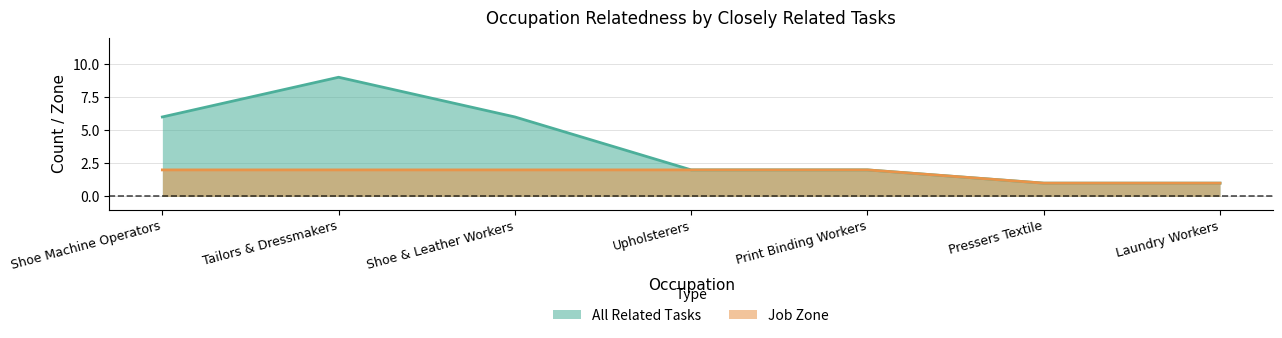

In All Related Tasks, how many points are higher than both neighbors (excluding endpoints)?

1